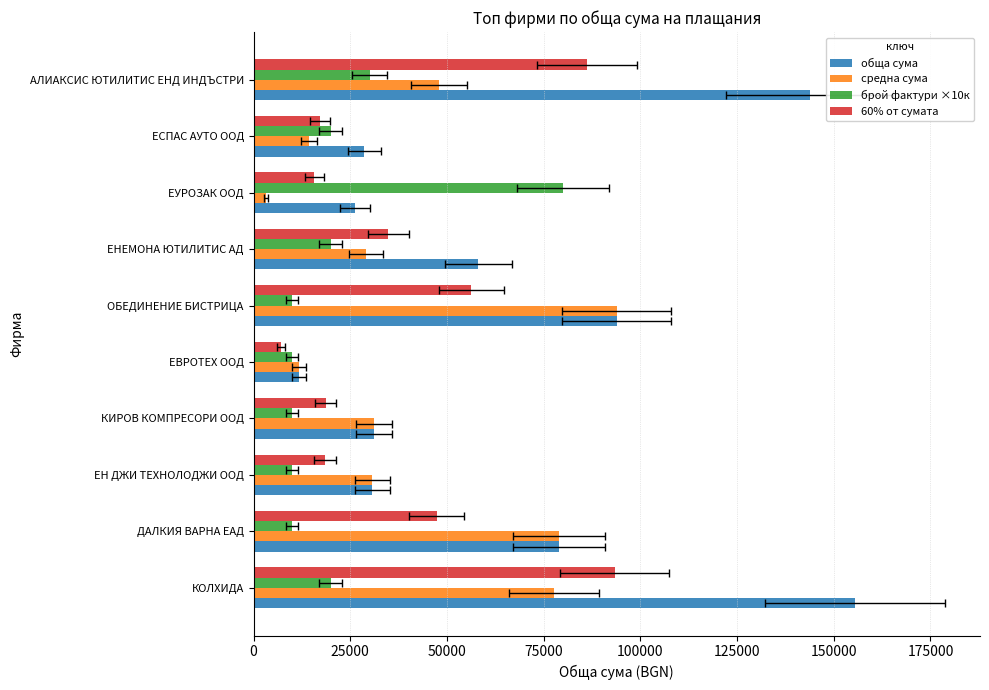

What is the average value of the обща сума series?

65863.3